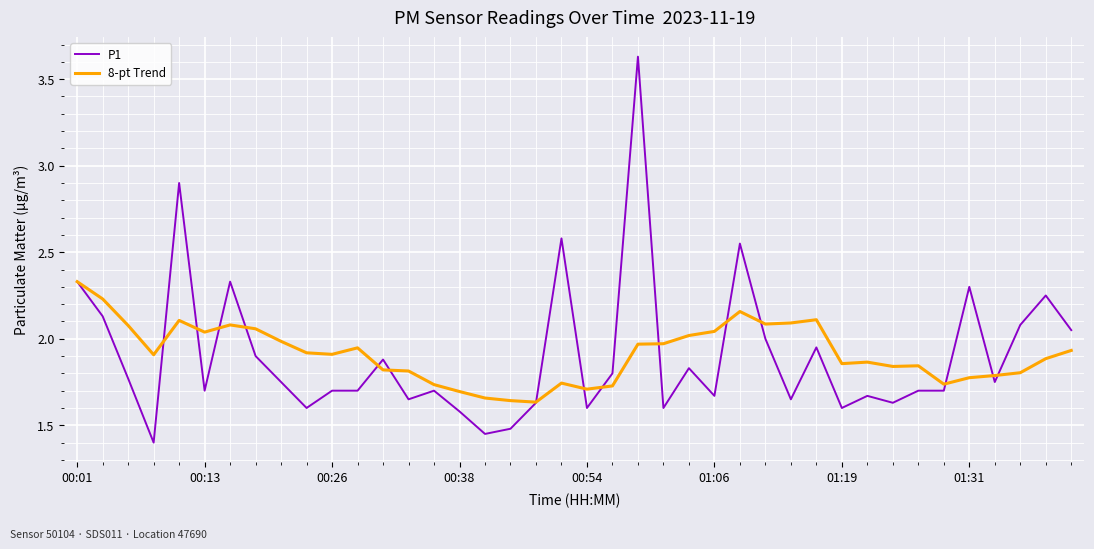

List the series in order of their peak value, highest first.

P1, 8-pt Trend